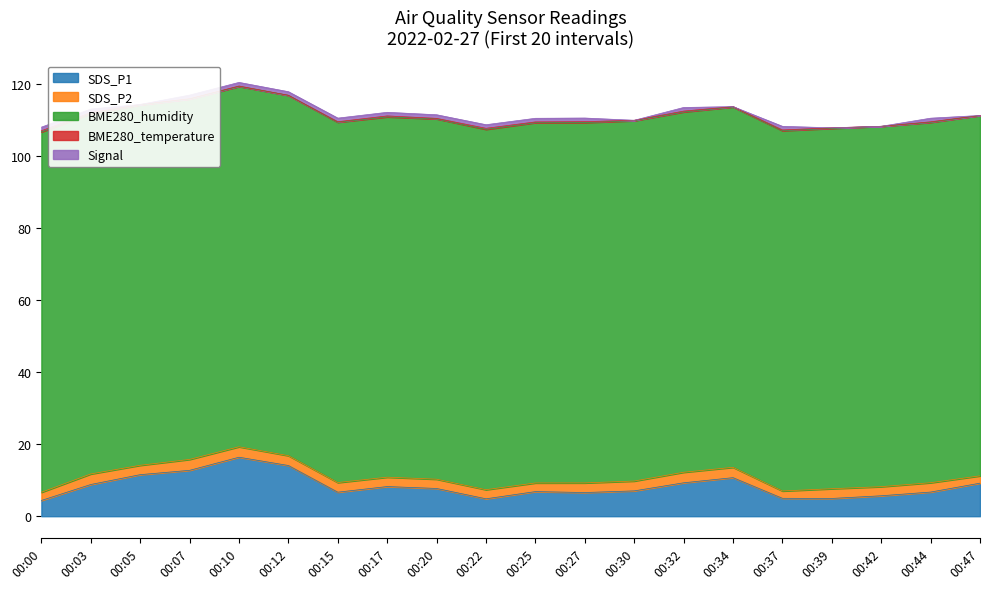

True or false: SDS_P1 and SDS_P2 intersect in this chart.

False